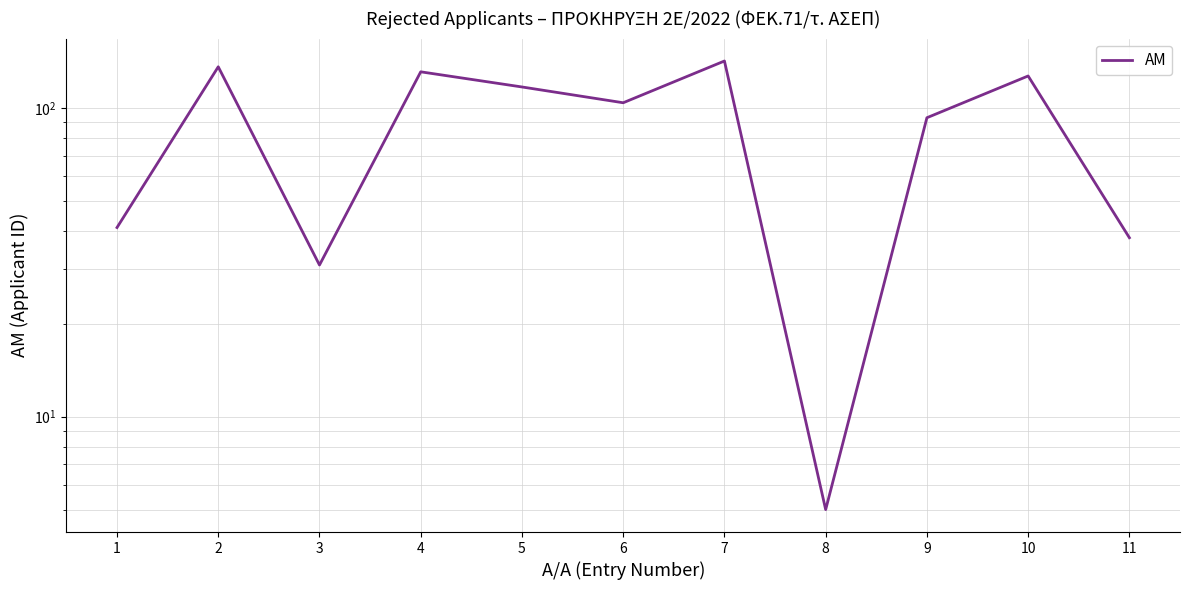

How many lines are shown in the chart?

1